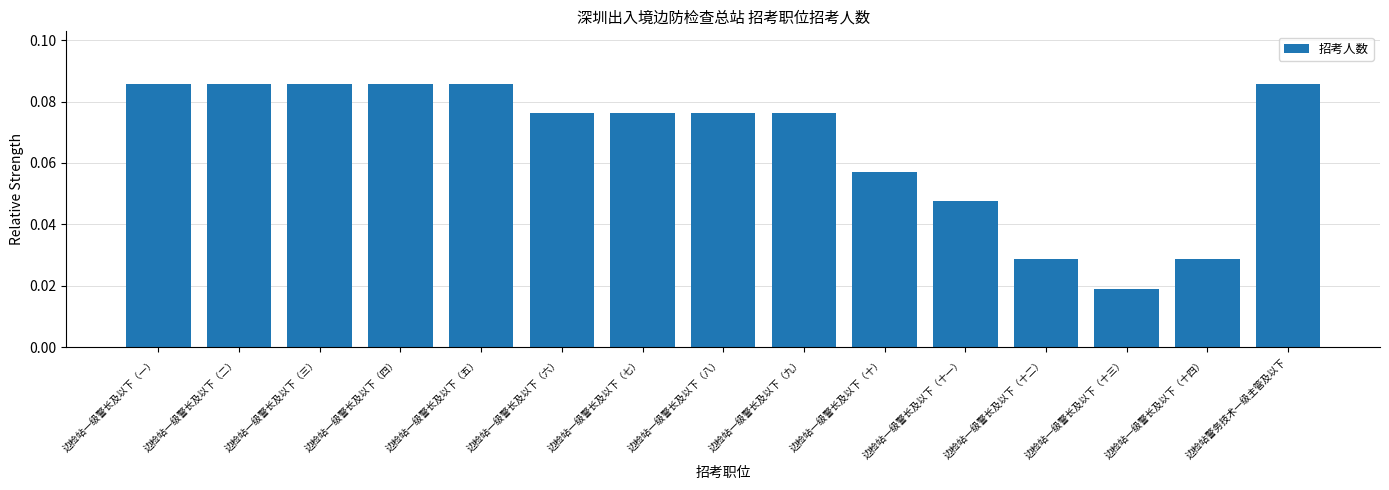

Is it true that the value at 边检站一级警长及以下（十） is 0.0?

False